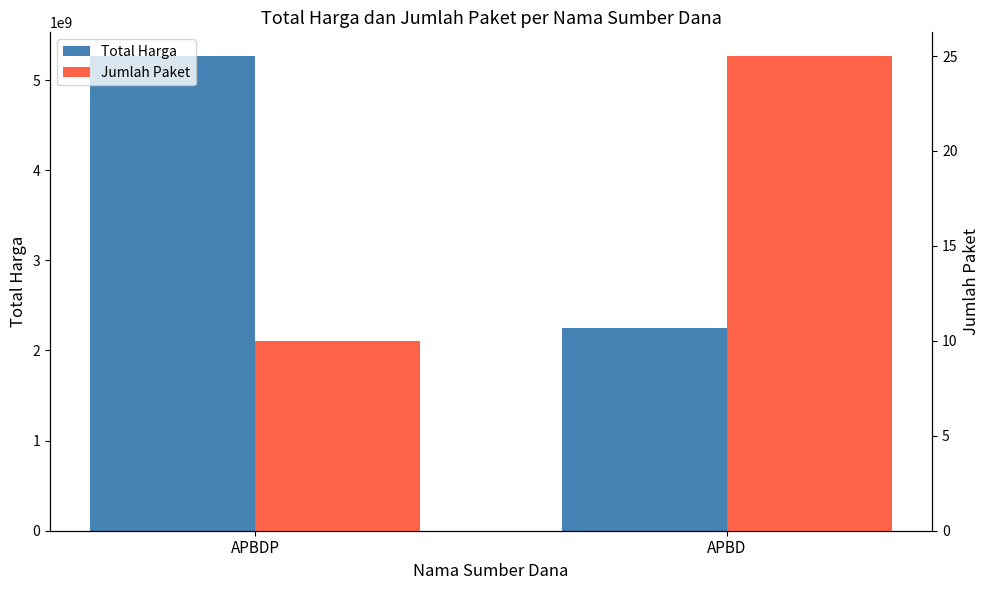

What is the sum of the Jumlah Paket values at APBD and APBDP?

35